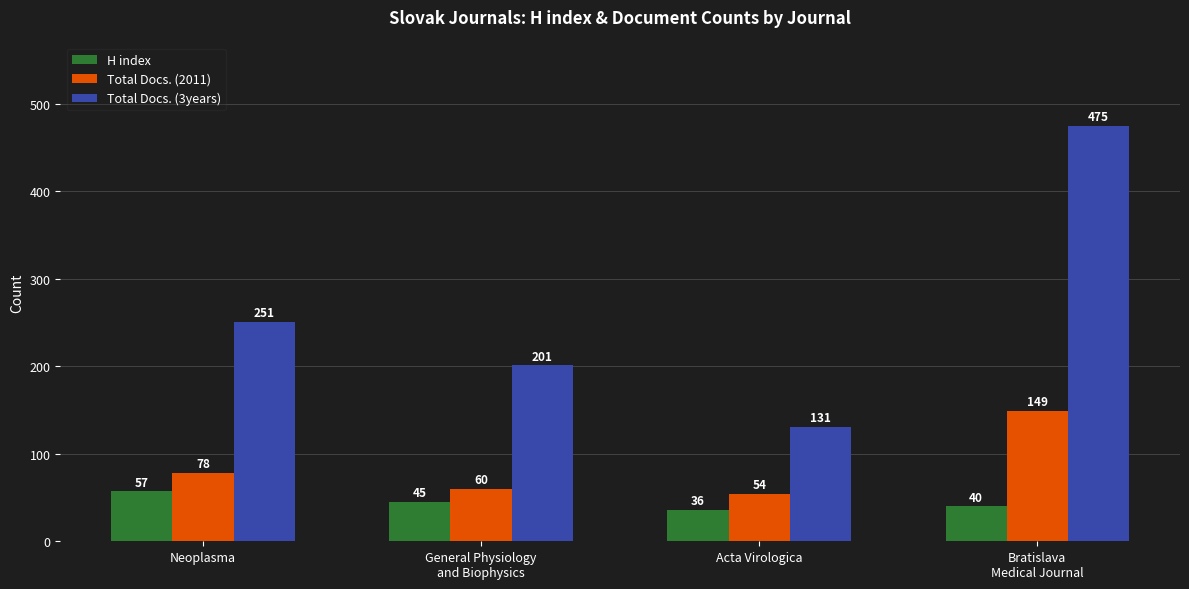

Are the bars horizontal?

No